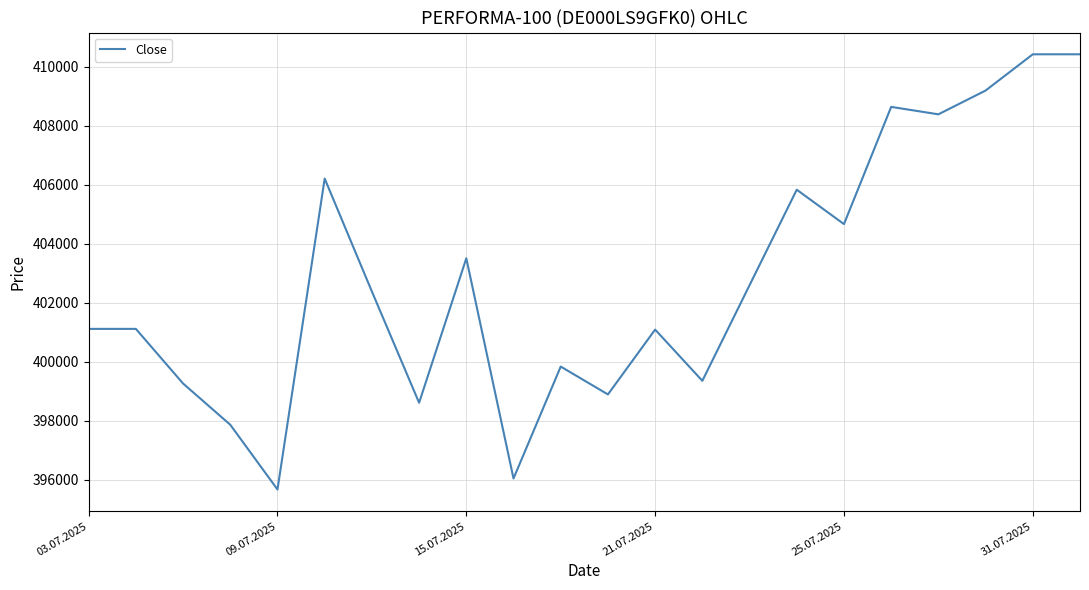

What is the greatest value displayed?

410430